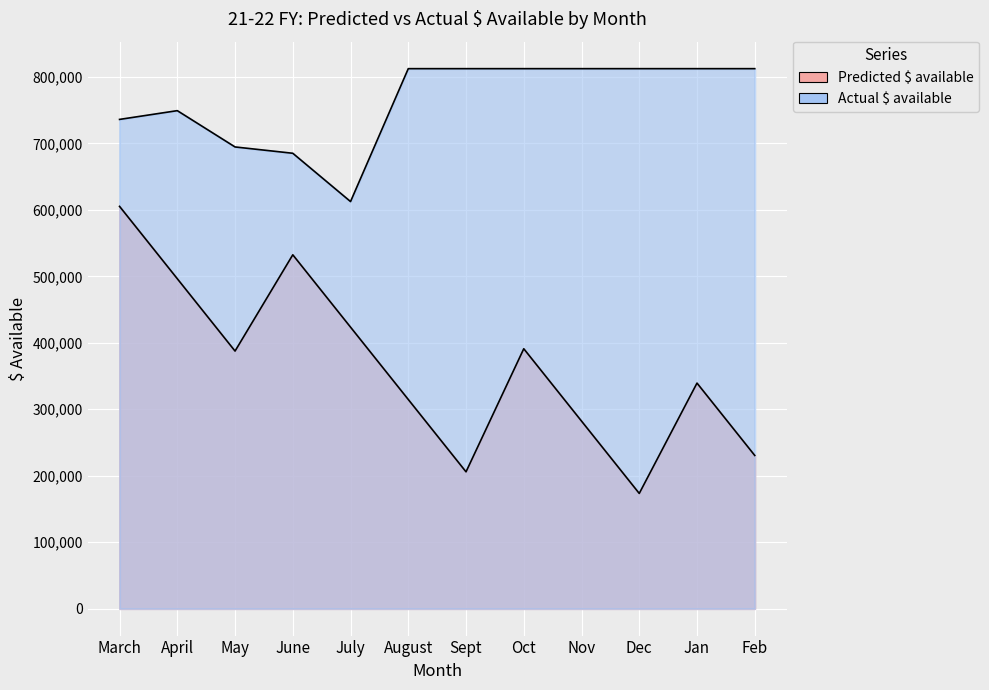

How many interior local valleys does the Actual $ available series have?

1